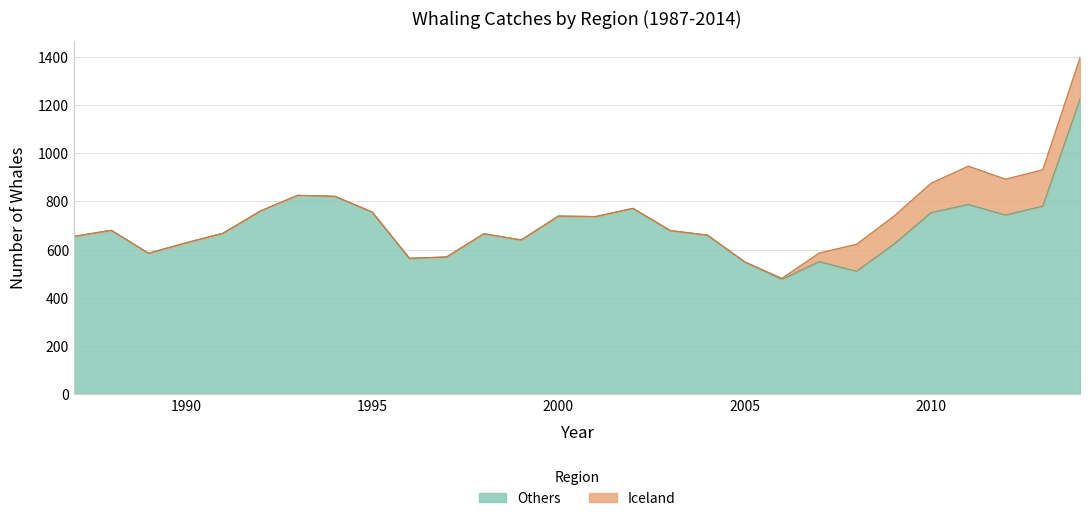

Count the number of categories in the chart.

28